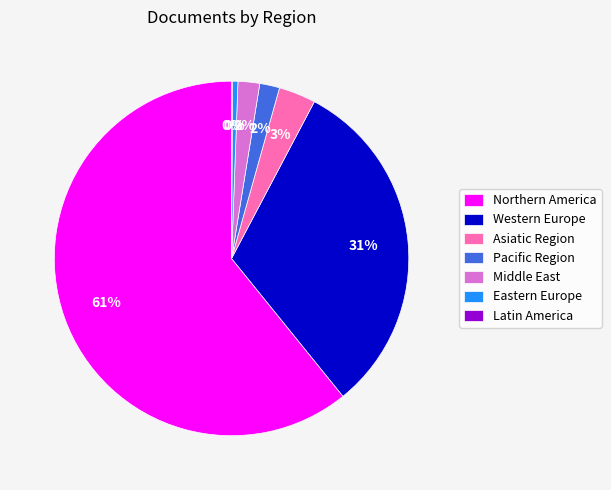

What percentage is the Asiatic Region slice, to the nearest percent?

3%